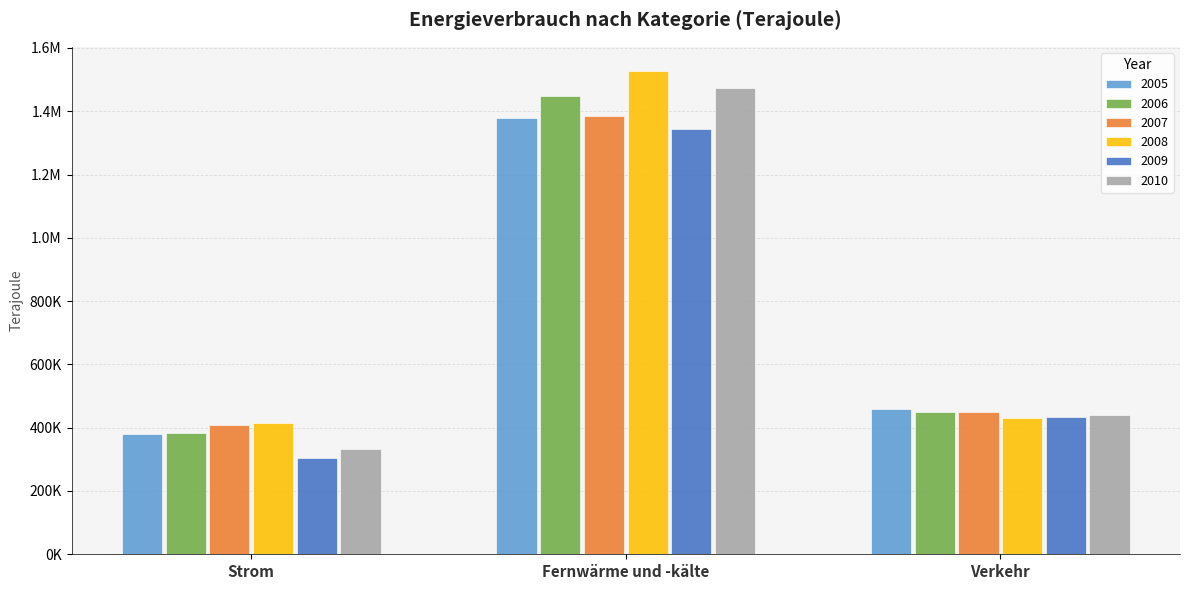

Which series has the largest total across all categories?

2008